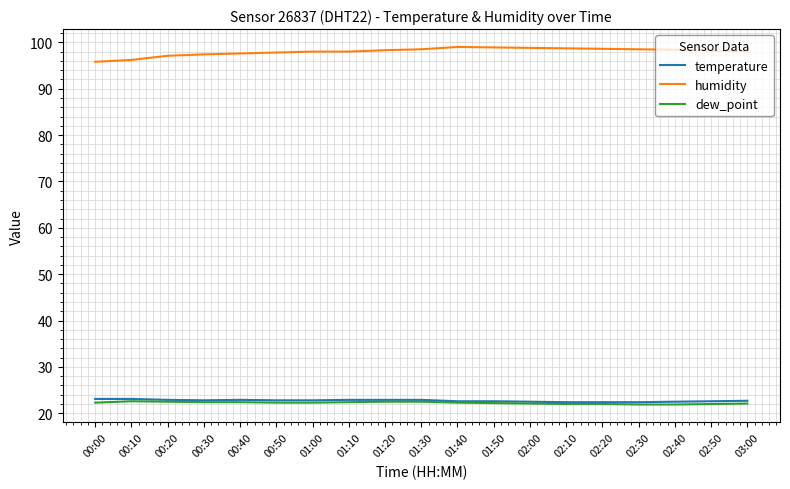

Is this an area chart (filled region under the line)?

No